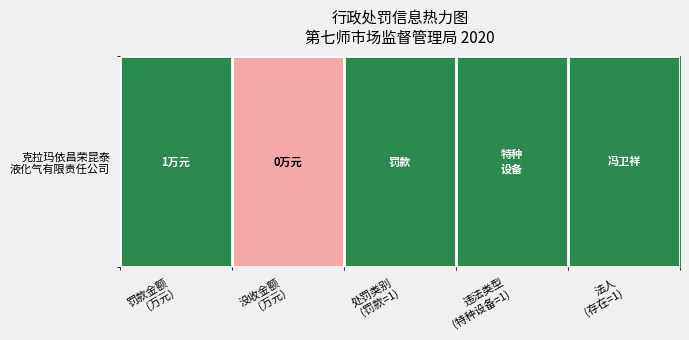

Reading left to right, what are all the values shown in this chart?

罚款金额
(万元)=1	没收金额
(万元)=0	处罚类别
(罚款=1)=1	违法类型
(特种设备=1)=1	法人
(存在=1)=1